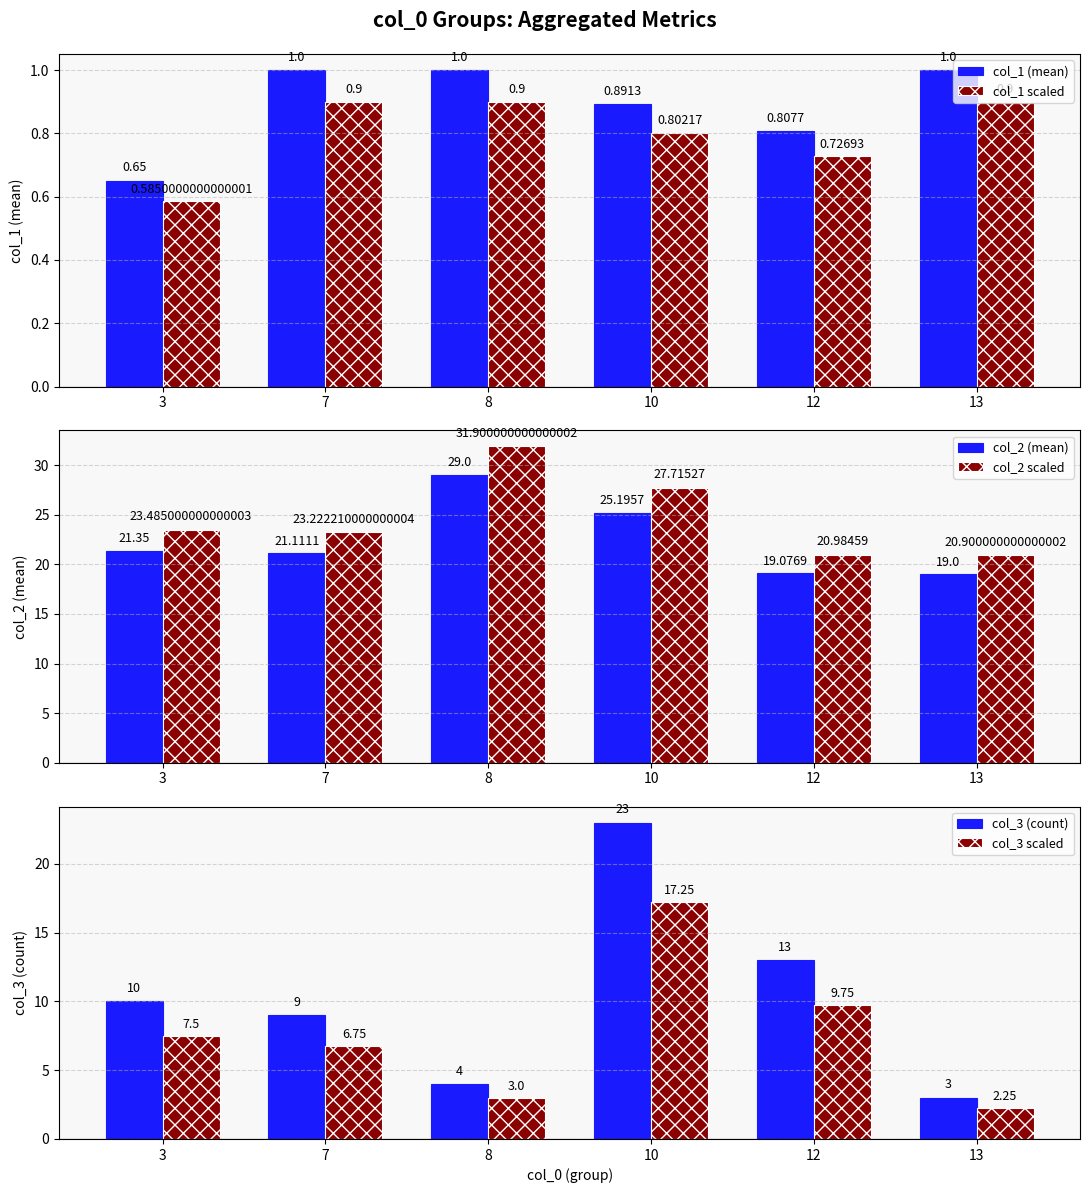

Which series changed the most between 8 and 10?

col_3 (count)